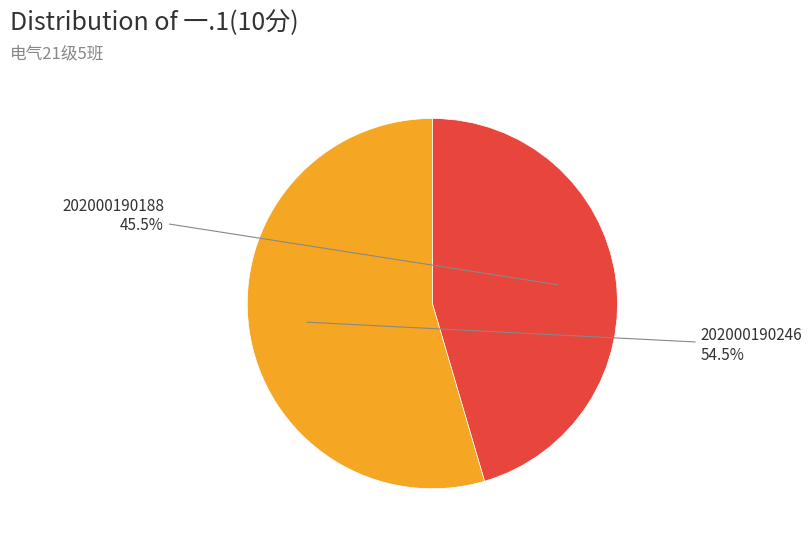

To the nearest percent, what is the average slice percentage?

50%